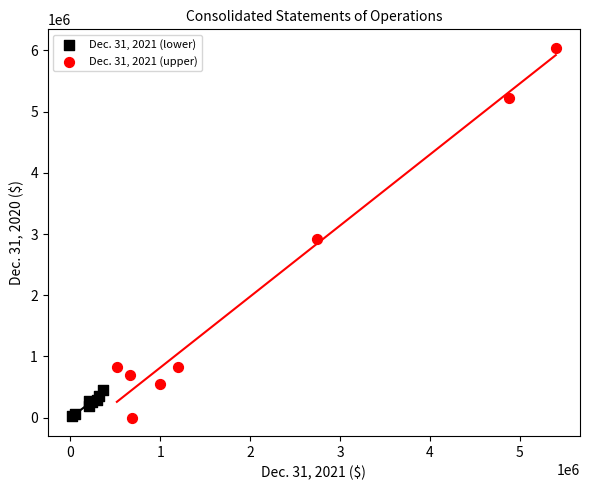

Which series contains the highest Y value?

Dec. 31, 2021 (upper)